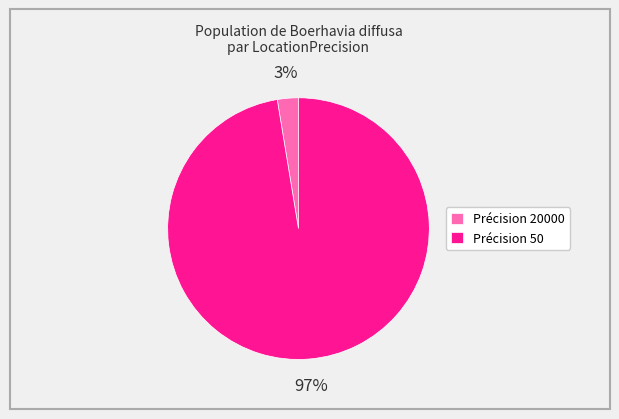

Rank the categories by value from lowest to highest.

Précision 20000, Précision 50